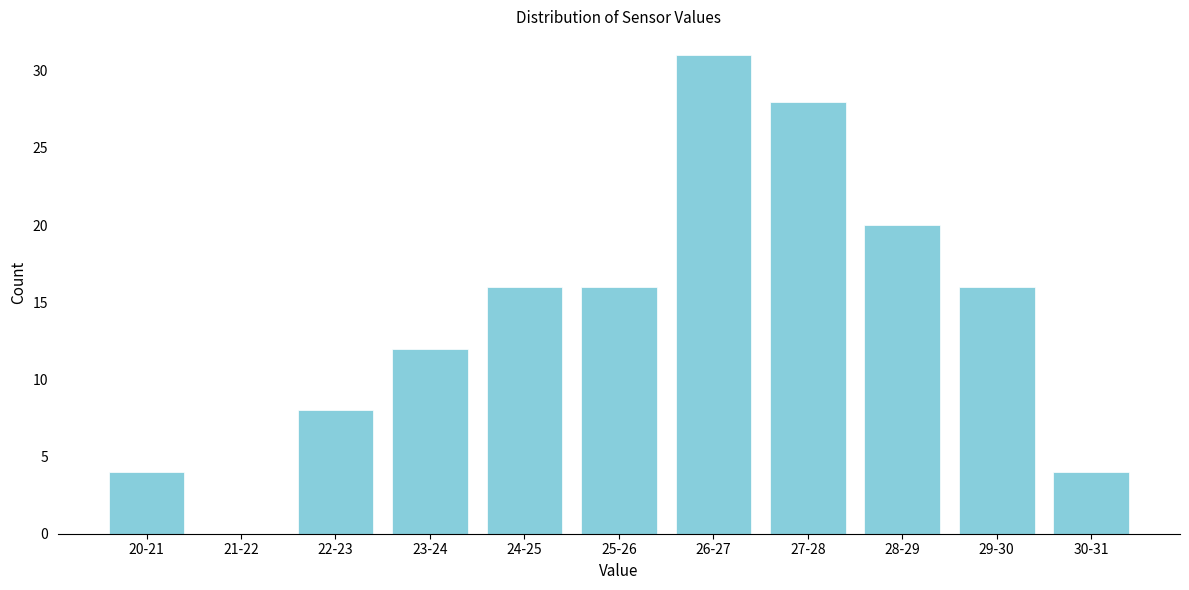

Reading left to right, transcribe all the data shown in this chart.

20-21=4	21-22=0	22-23=8	23-24=12	24-25=16	25-26=16	26-27=31	27-28=28	28-29=20	29-30=16	30-31=4